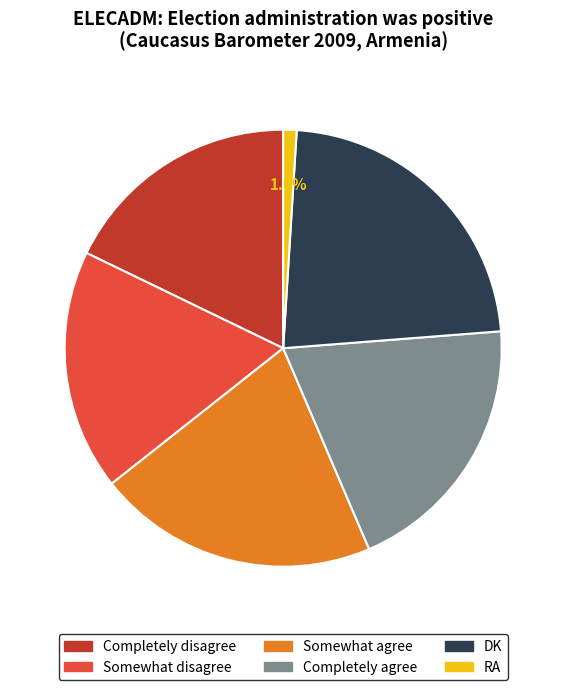

To the nearest percent, what portion does Somewhat agree represent?

21%